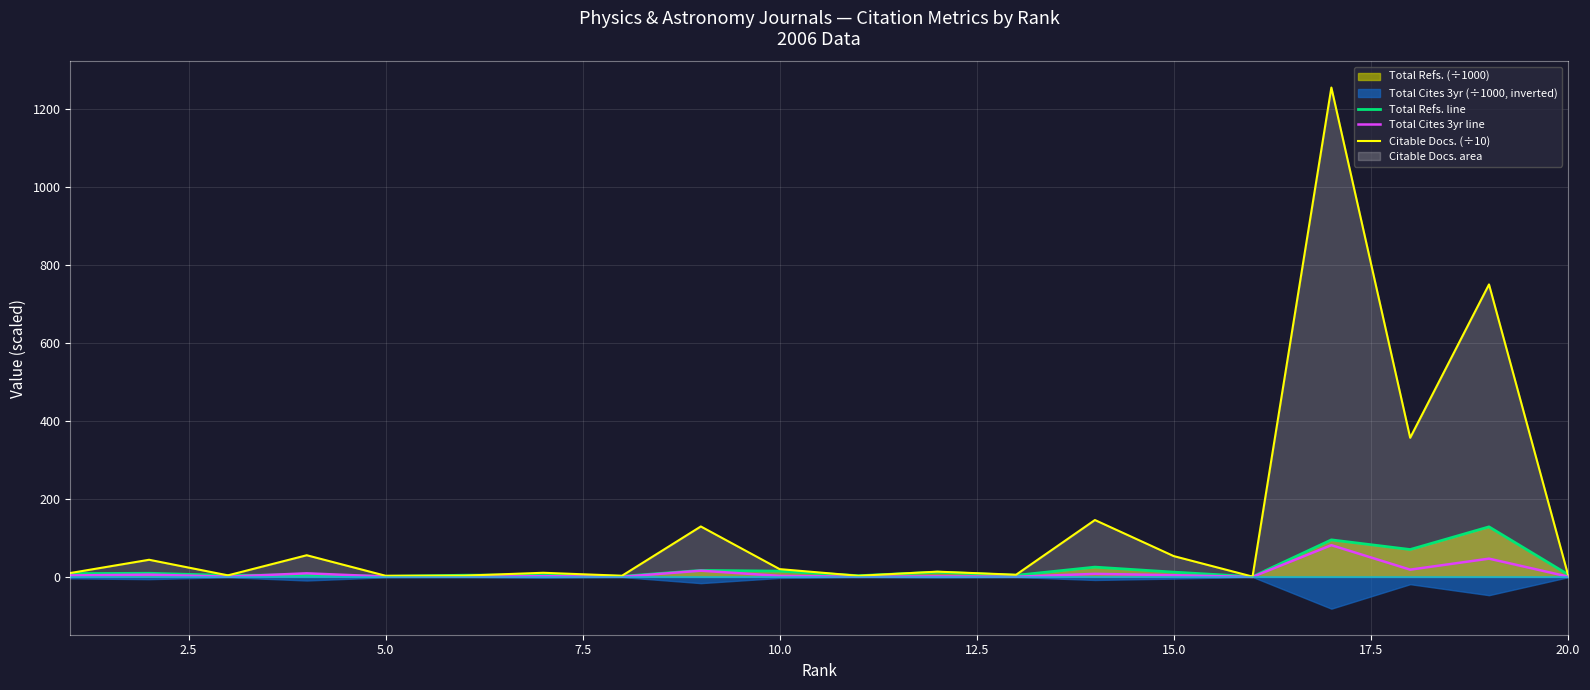

After their last crossing, which series has the higher values: Total Cites 3yr line or Total Refs. line?

Total Refs. line